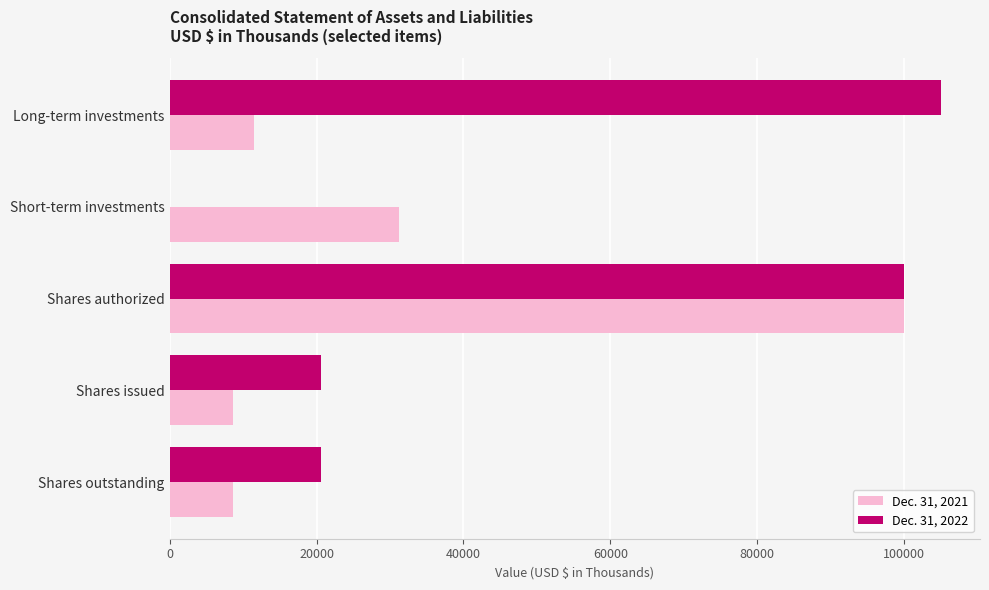

The value of Dec. 31, 2022 at Long-term investments is 27771. True or false?

False